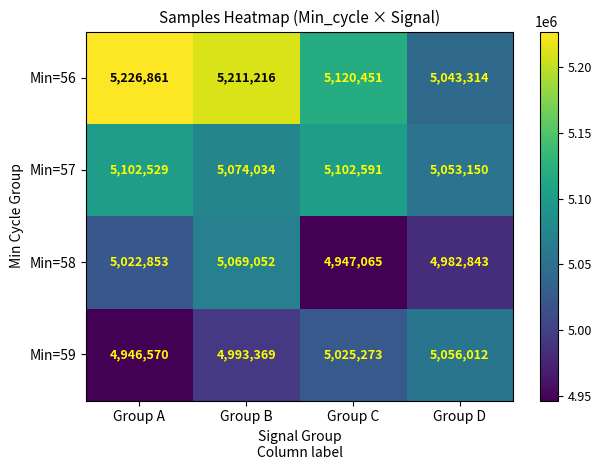

Where is Min=58 nearest to the value 5008058?

Group A